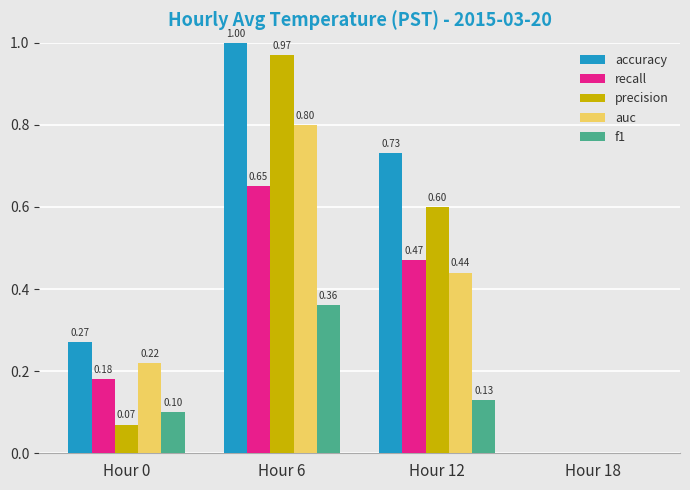

Read the f1 value at Hour 0.

0.1